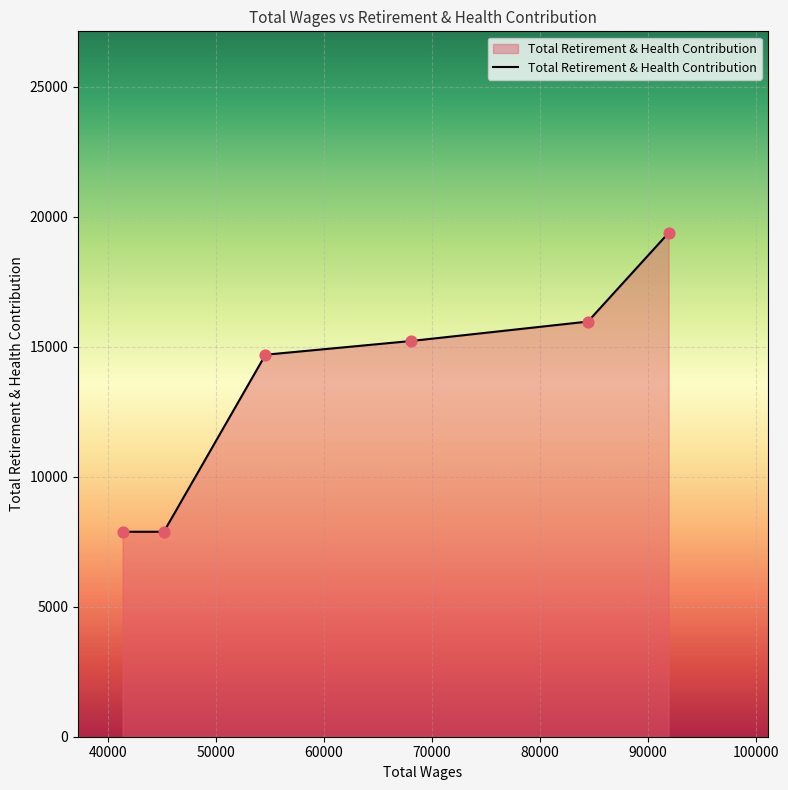

What is the maximum value shown in the chart?

19376